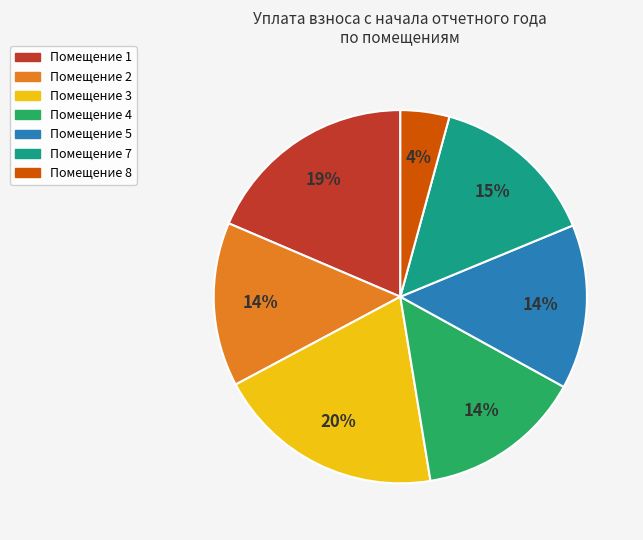

Count the number of slices in the pie.

7